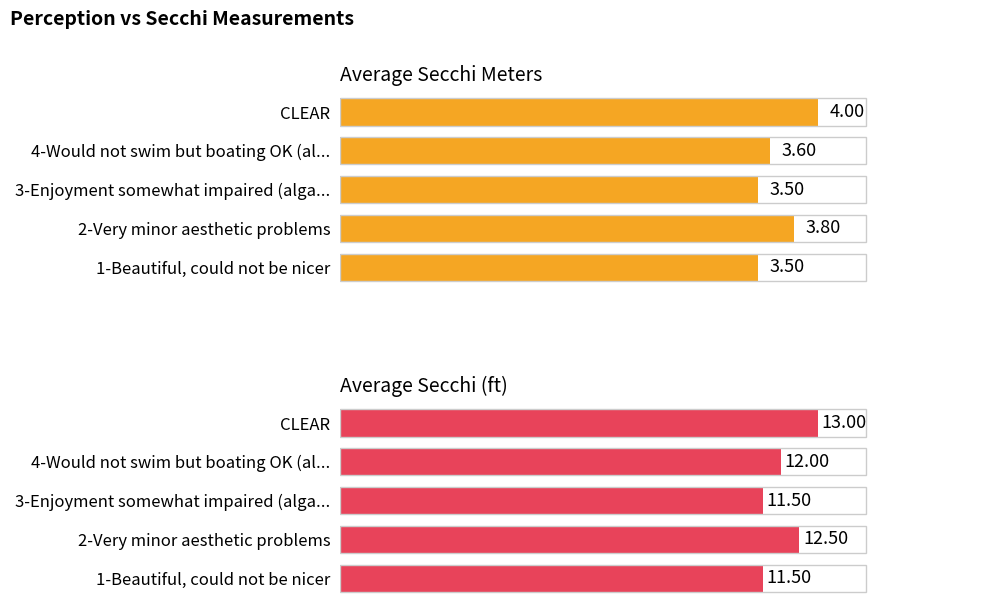

How many values in the Average Secchi (ft) series exceed 12?

2